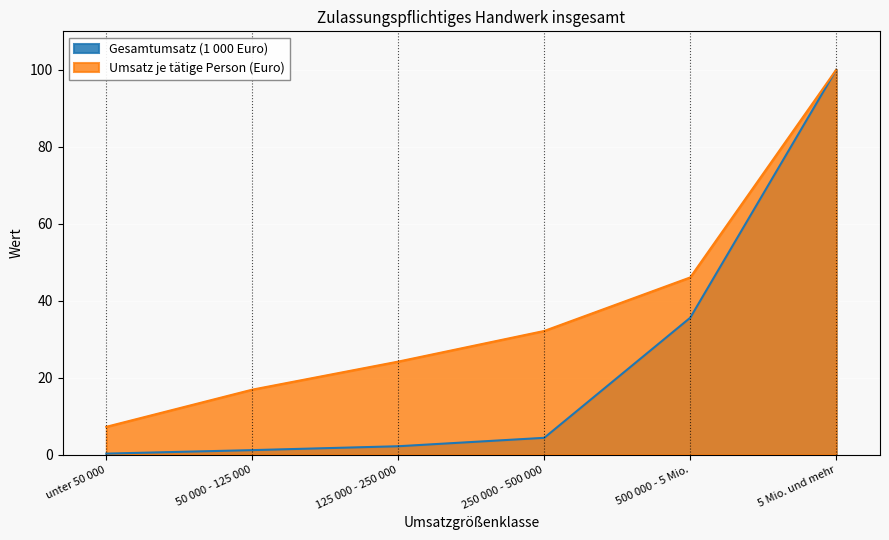

How many distinct data groups are displayed?

2